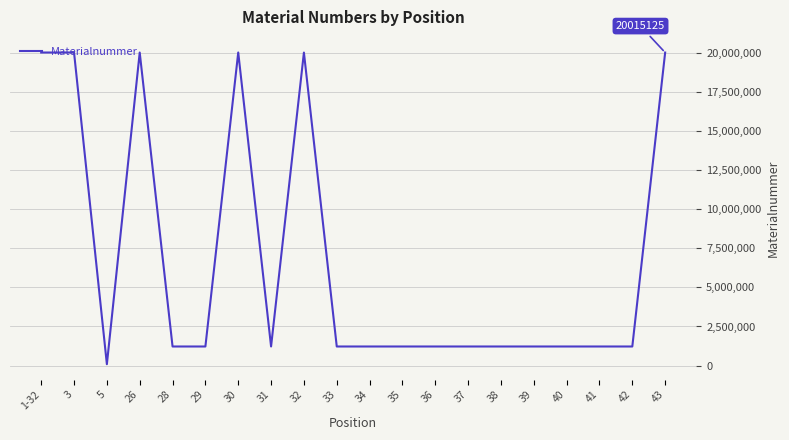

Is it true that the value at 31 is 1222492?

True